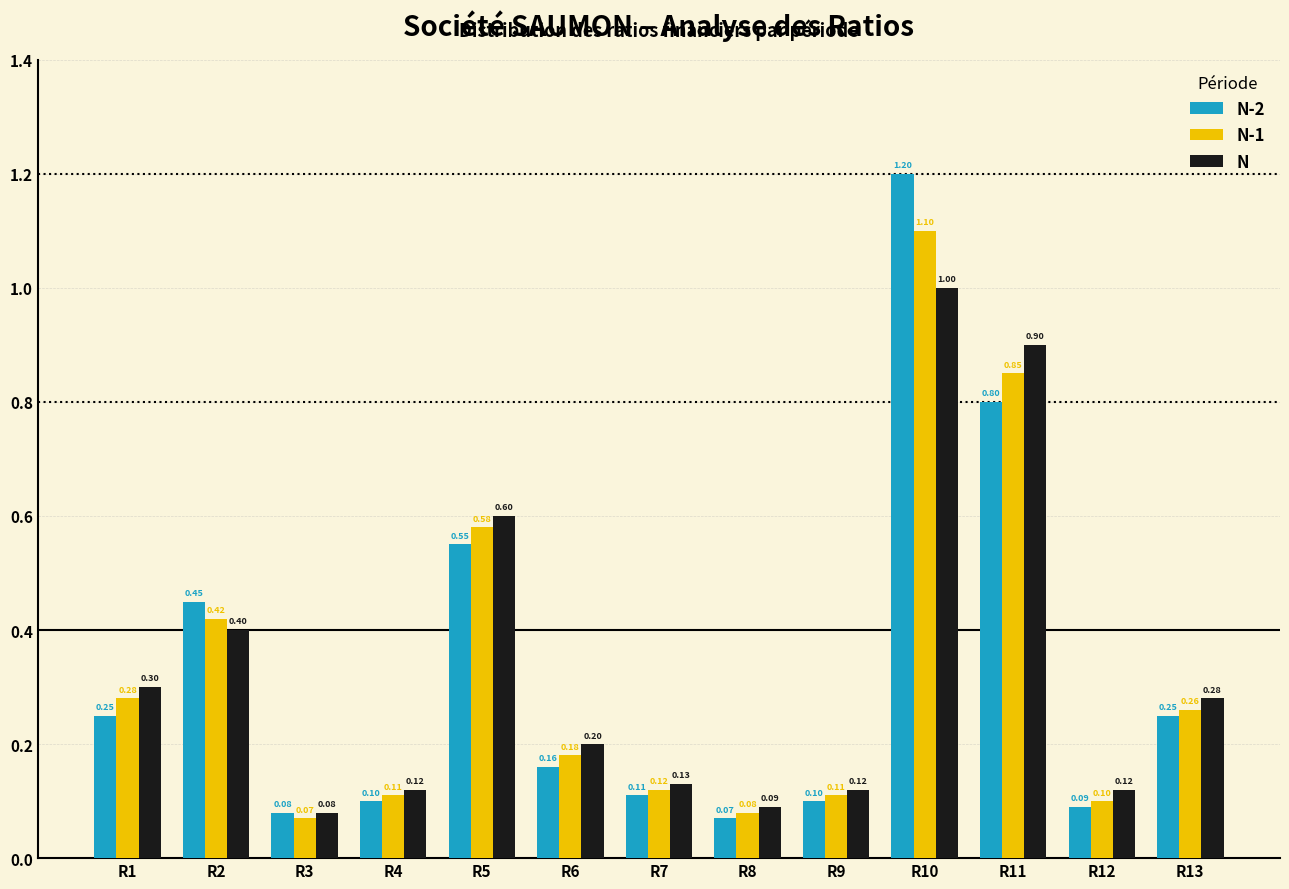

List the series in order of their overall mean, highest first.

N, N-1, N-2